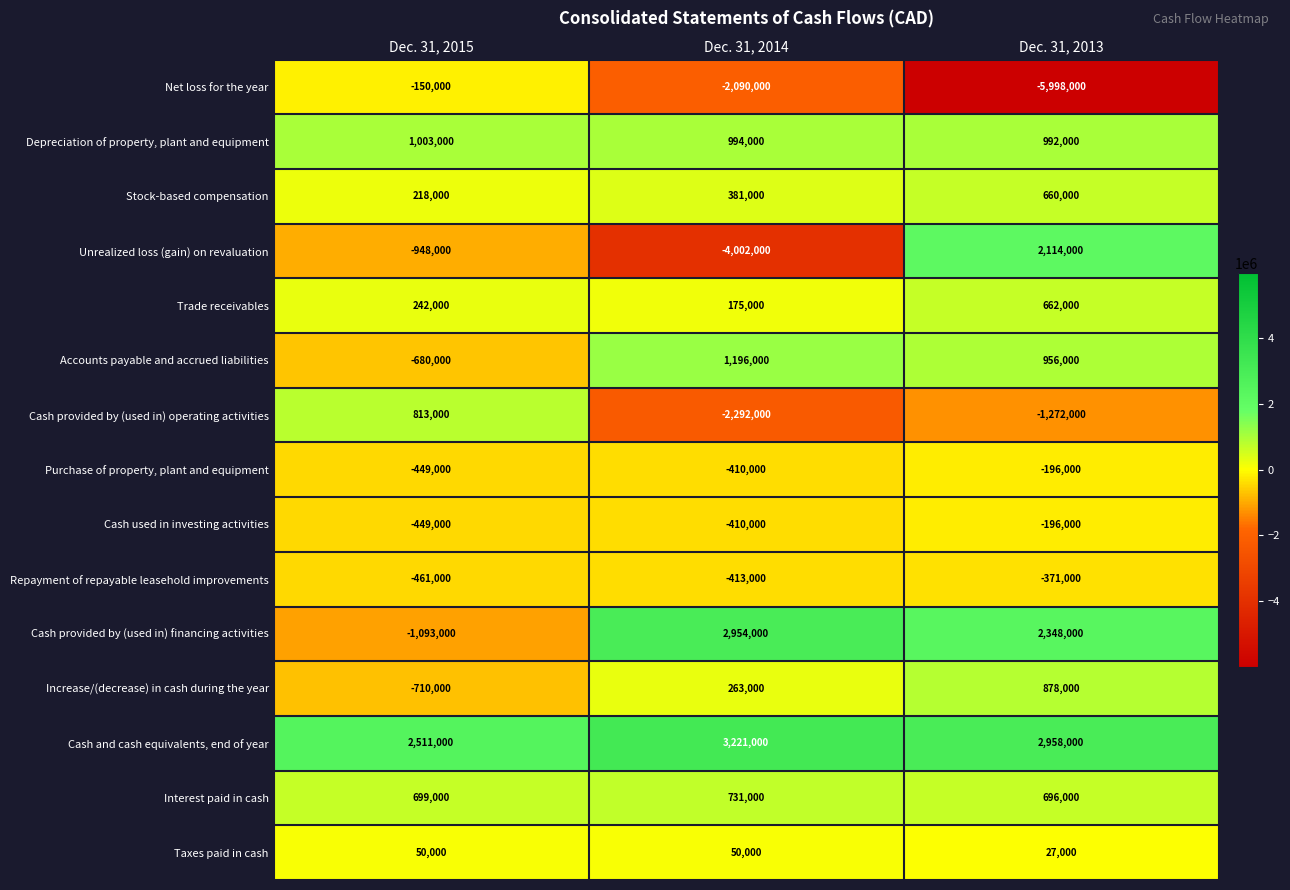

What is the maximum value for Stock-based compensation?

660000